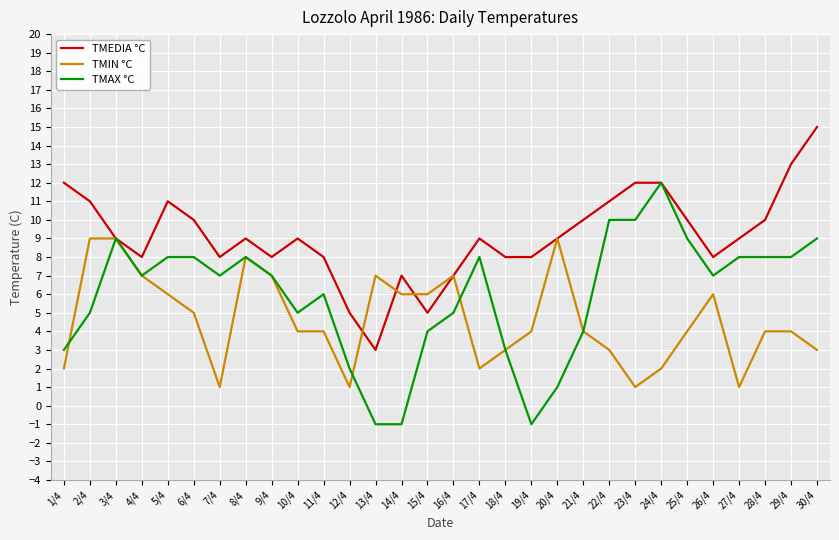

Where do TMAX °C and TMIN °C first cross each other?

1/4 and 2/4